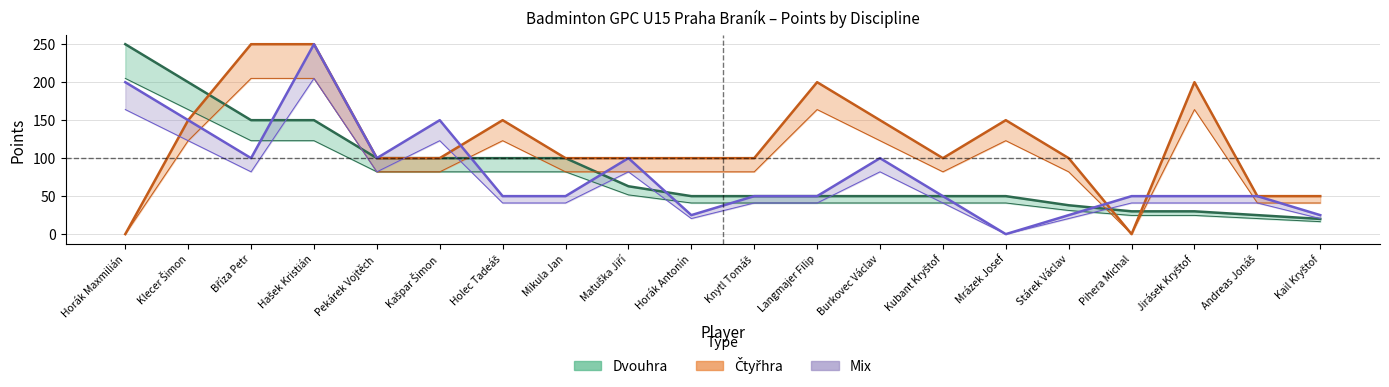

Between Langmajer Filip and Pekárek Vojtěch, which is larger?

Pekárek Vojtěch